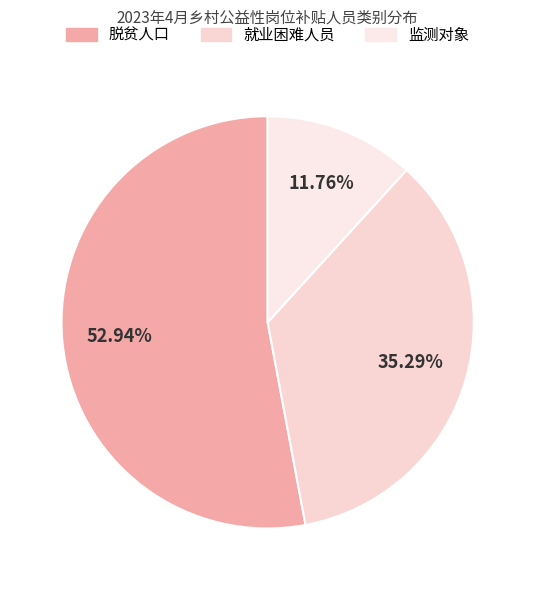

To the nearest percent, what portion does 监测对象 represent?

12%